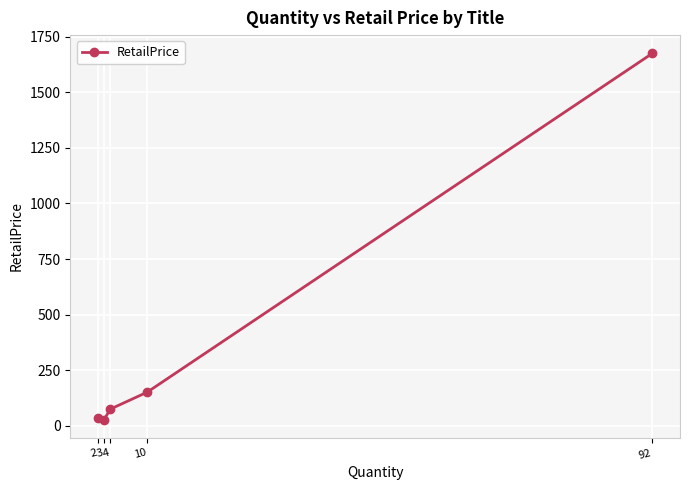

List the labels in order of value, smallest first.

3, 2, 4, 10, 92